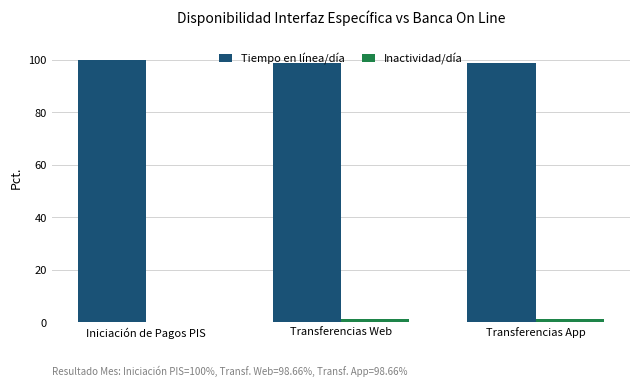

Reading right to left, extract all data points from this chart.

Tiempo en línea/día: Transferencias App=98.7	Transferencias Web=98.7	Iniciación de Pagos PIS=100.0
Inactividad/día: Transferencias App=1.3	Transferencias Web=1.3	Iniciación de Pagos PIS=0.0